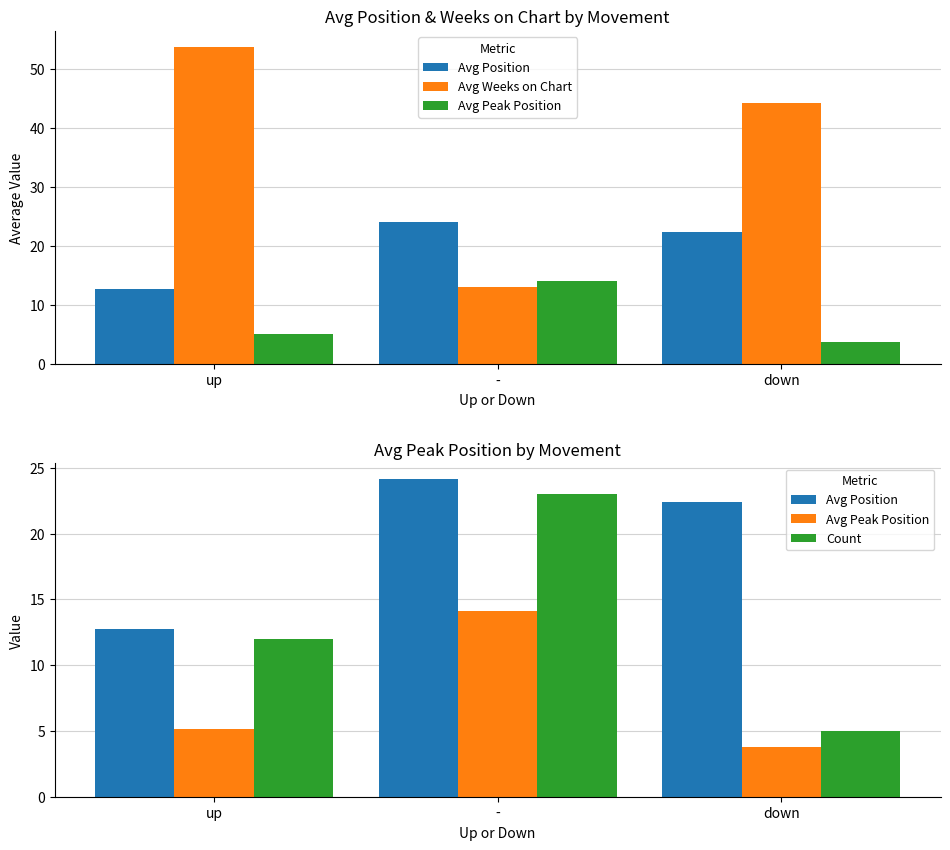

At up, list the series in order from smallest to largest.

Avg Peak Position, Count, Avg Position, Avg Weeks on Chart